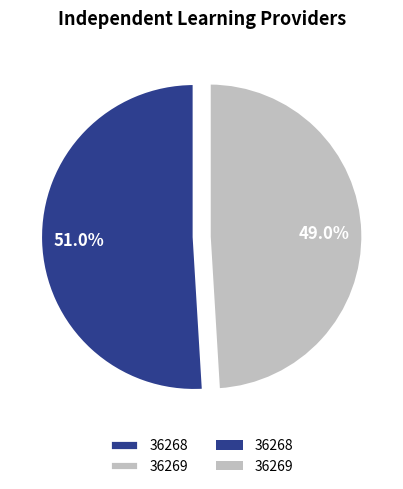

Is there any slice that represents more than half of the pie?

Yes